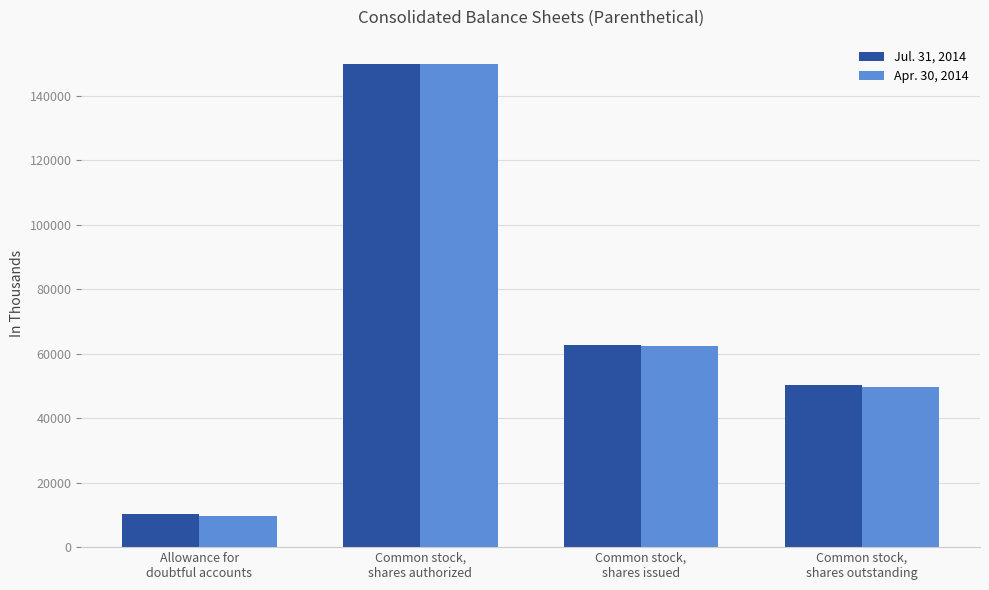

What is the smallest value displayed?

9513